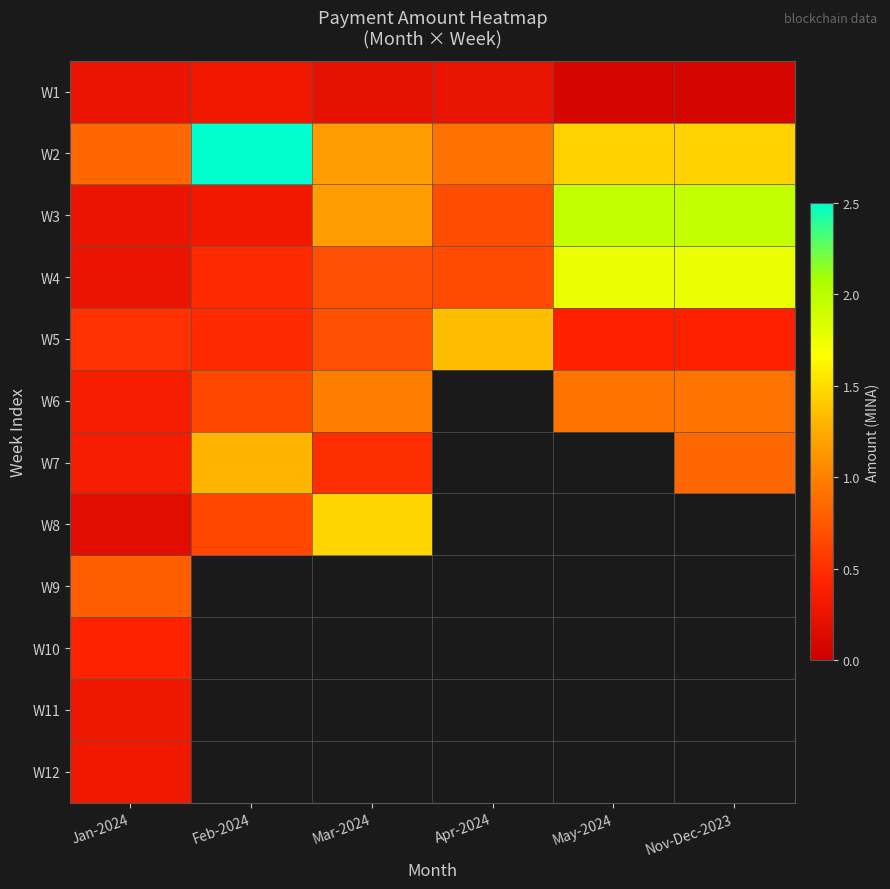

Which category has the lowest value in the W8 series?

Jan-2024